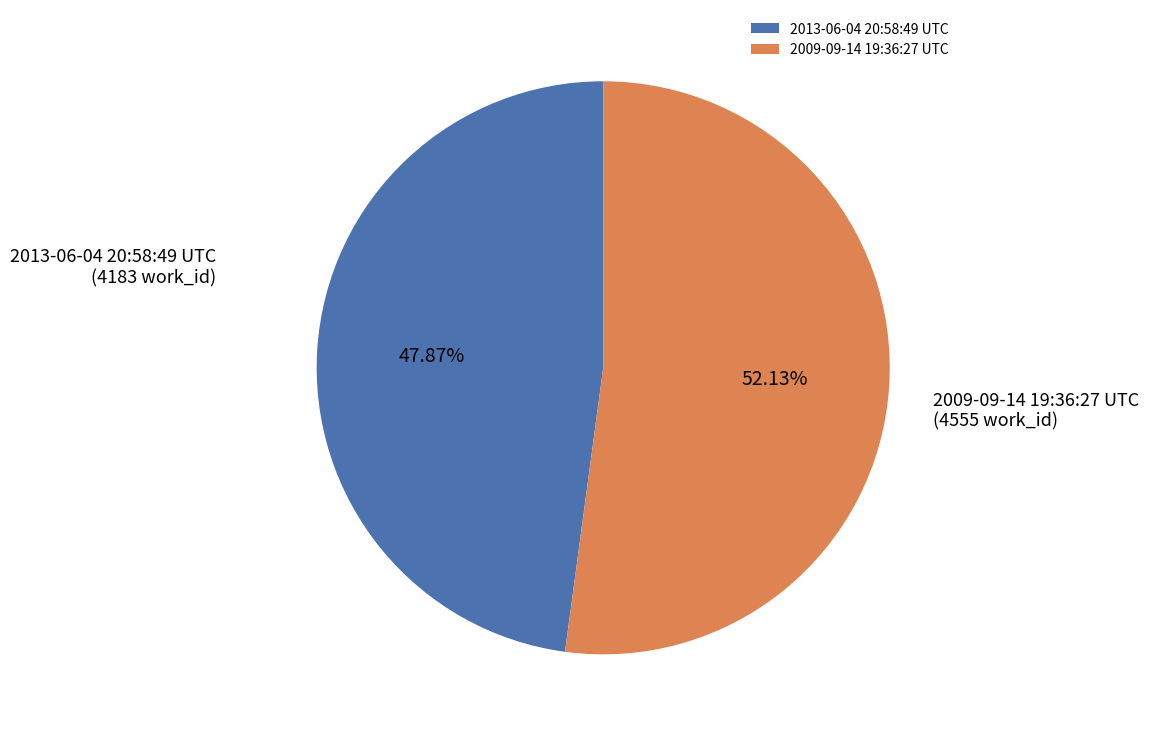

What is the total percentage of 2009-09-14 19:36:27 UTC and 2013-06-04 20:58:49 UTC?

100.0%